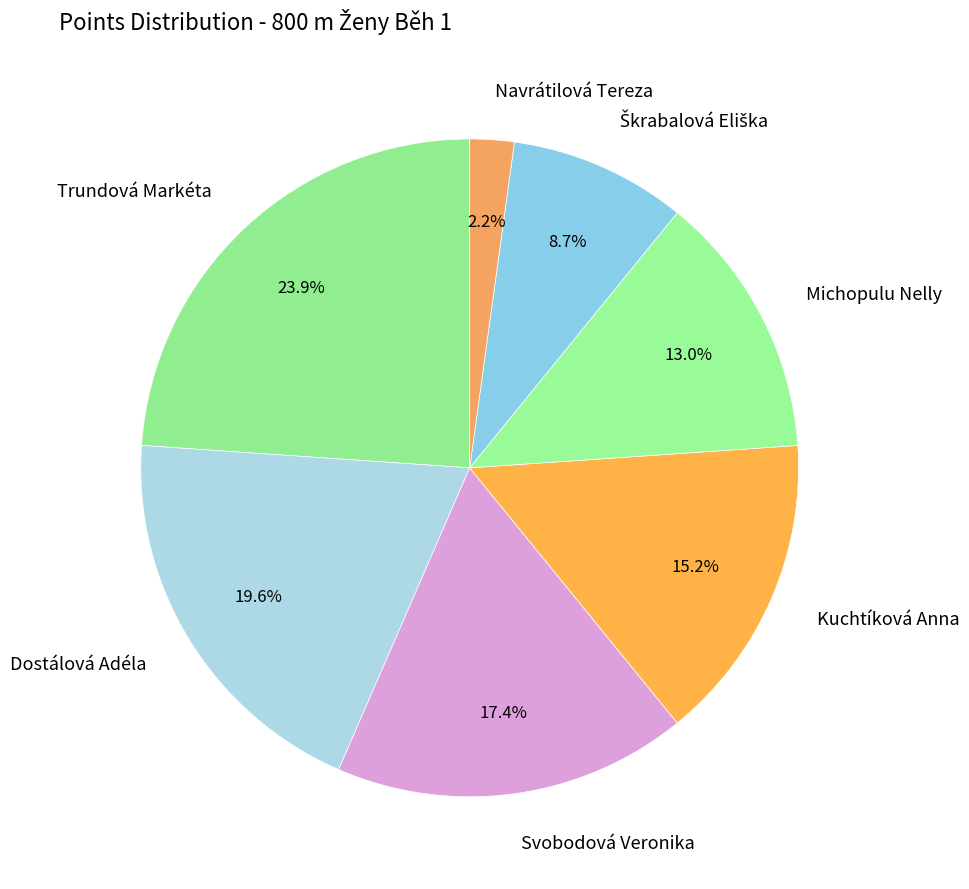

How much of the chart is everything except Svobodová Veronika?

82.6%